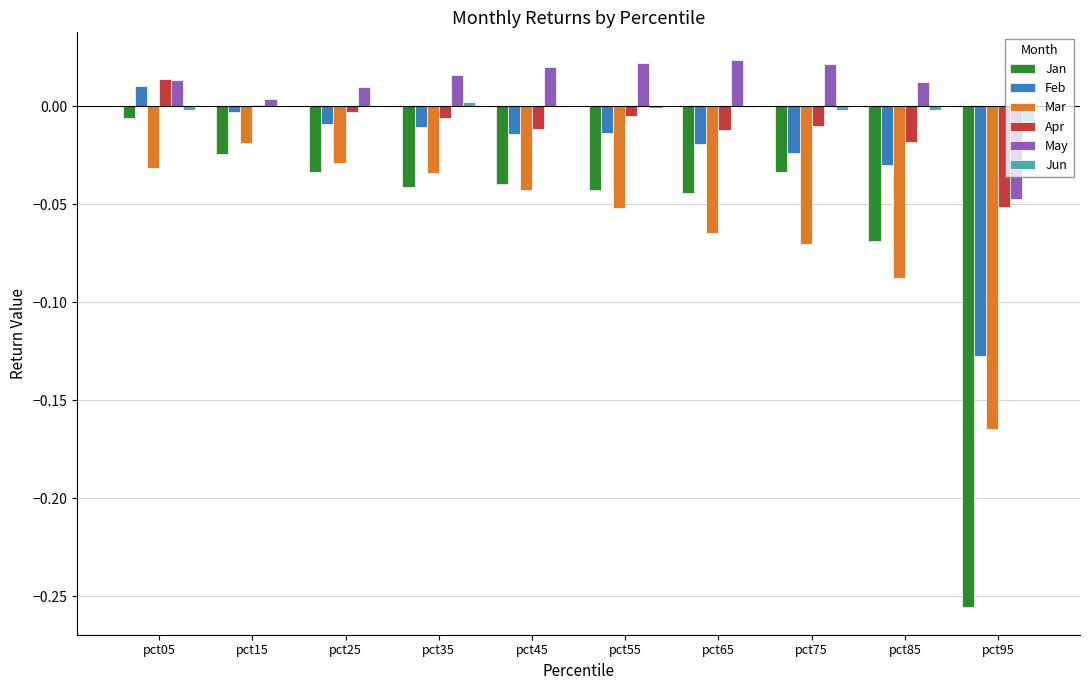

How many data points in Feb are above 0?

1